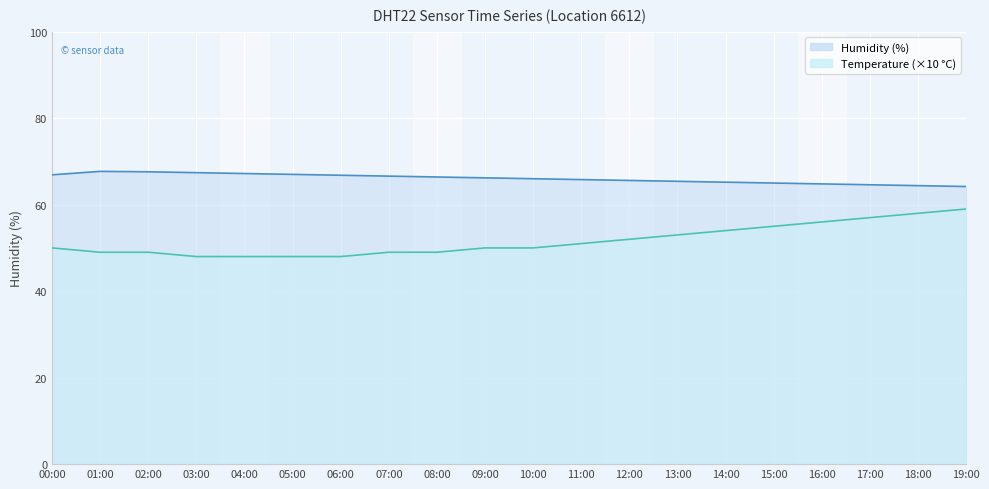

At 11:00, list the series in order from smallest to largest.

temperature_line, humidity_line